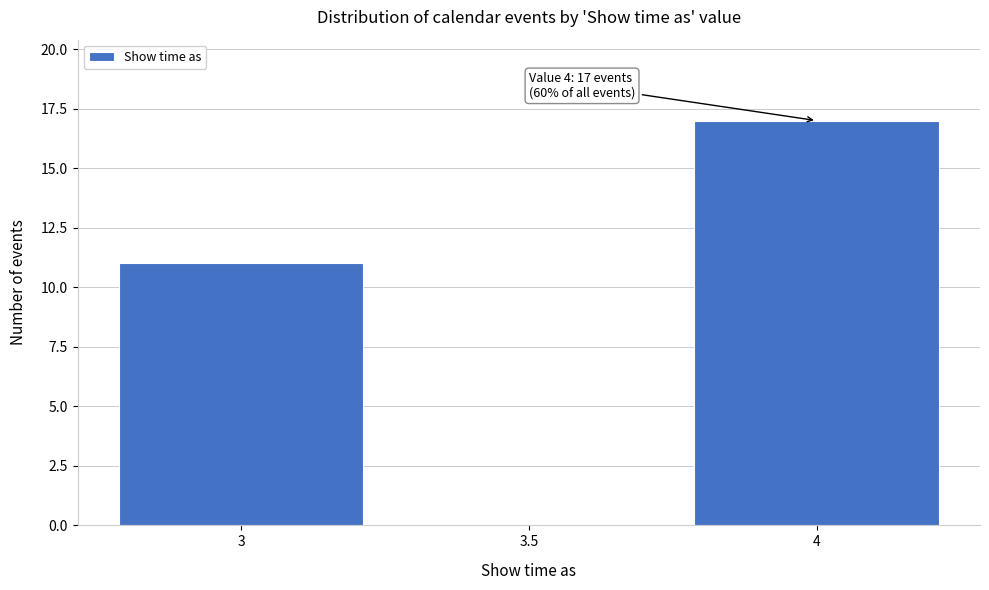

Reading left to right, transcribe all the data shown in this chart.

3=11	3.5=0	4=17